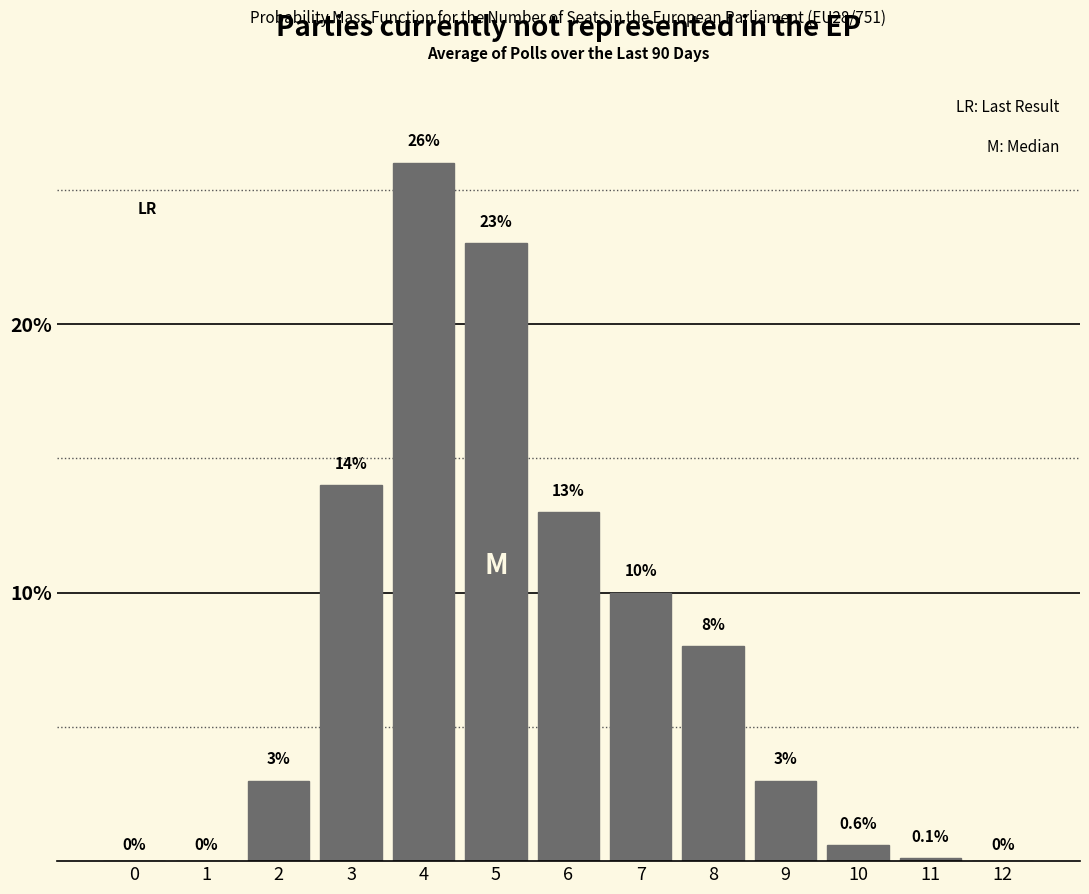

Reading left to right, extract all data points from this chart.

0=0.0	1=0.0	2=3.0	3=14.0	4=26.0	5=23.0	6=13.0	7=10.0	8=8.0	9=3.0	10=0.6	11=0.1	12=0.0